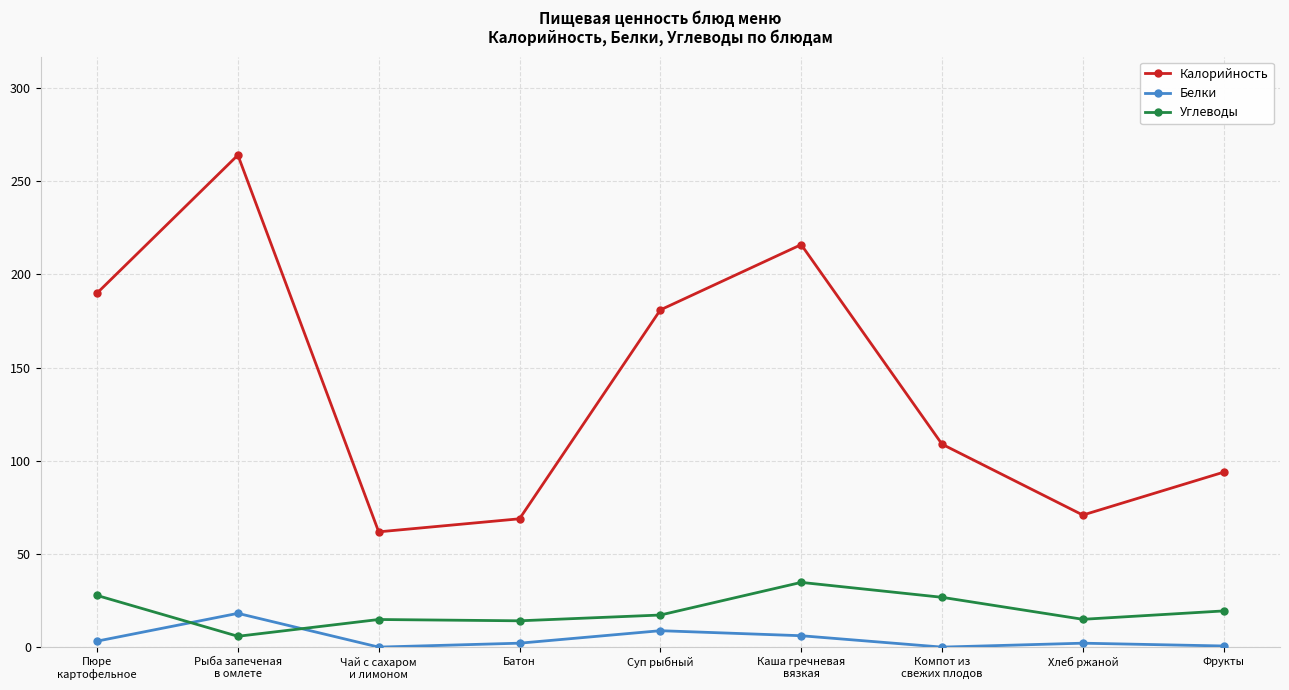

Which category has the lowest value in the Калорийность series?

Чай с сахаром
и лимоном